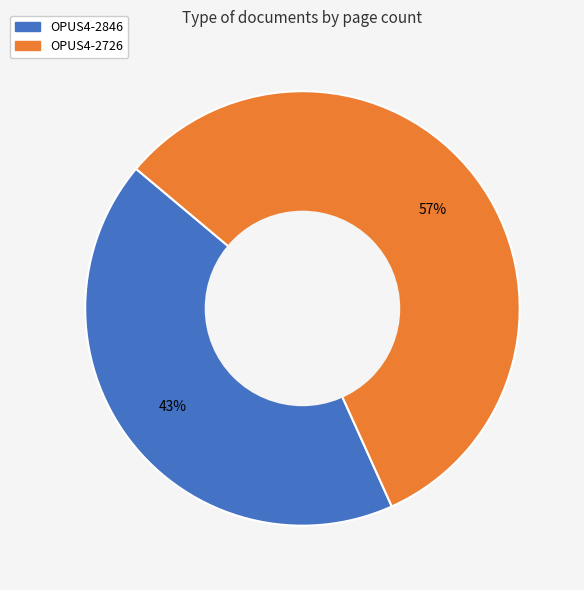

To the nearest percent, what portion does OPUS4-2846 represent?

43%